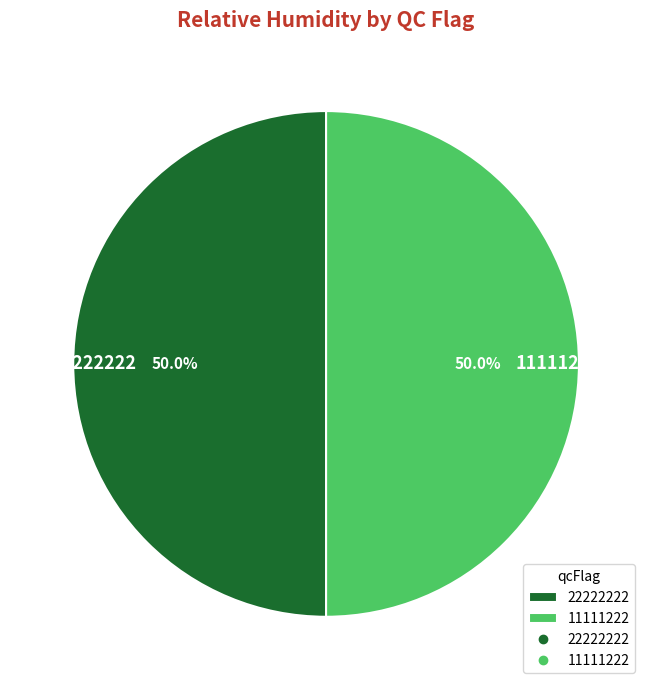

Approximately how many times larger is the value at 22222222 compared to 11111222?

1.0